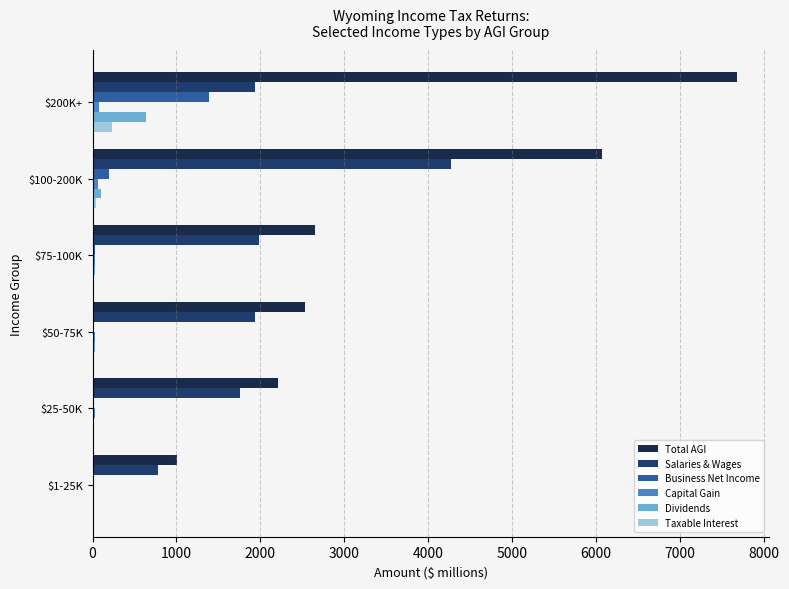

What is the maximum value for Salaries & Wages?

4274.3